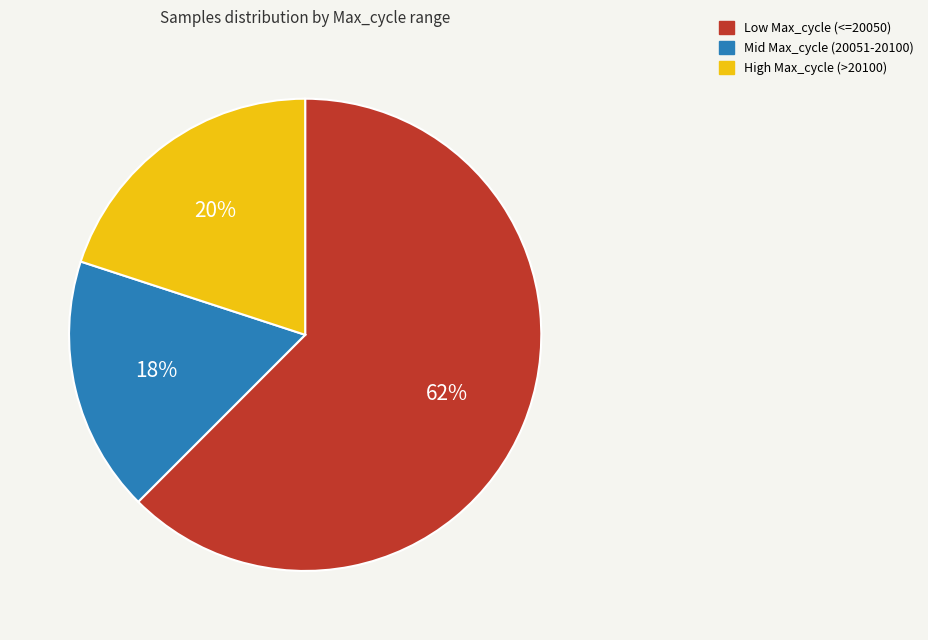

The High Max_cycle (>20100) slice represents 20% of the pie. True or false?

True